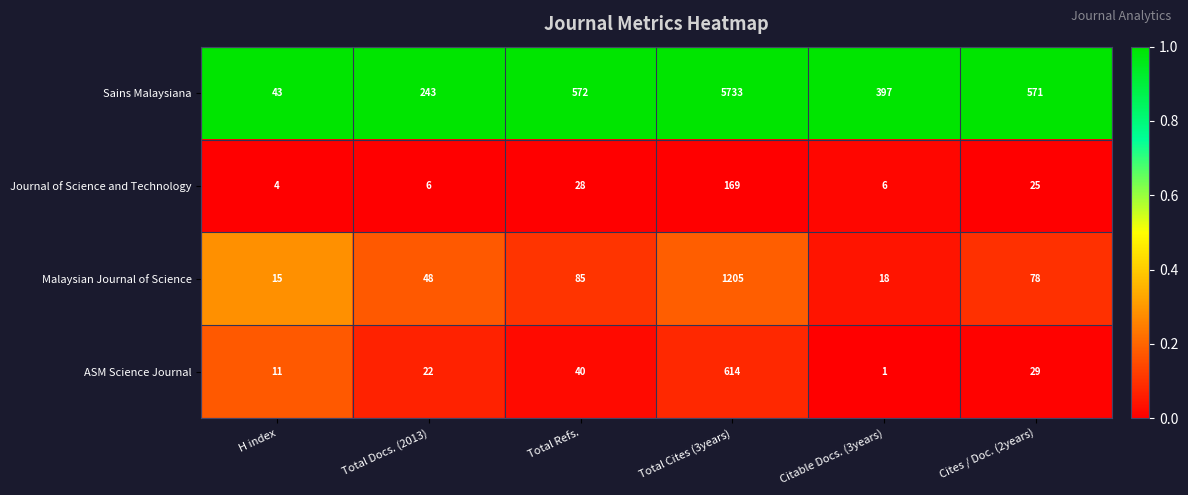

True or false: Malaysian Journal of Science has a value of 85 at Total Refs..

True